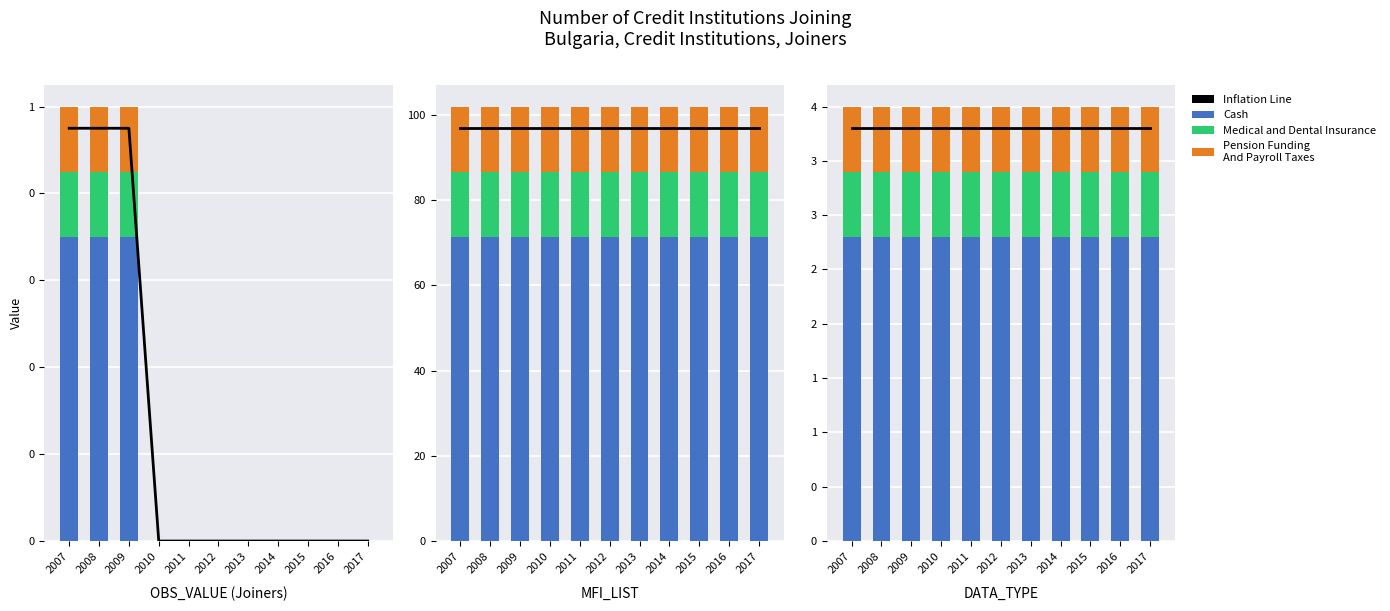

Which series has the largest total across all categories?

Inflation Line